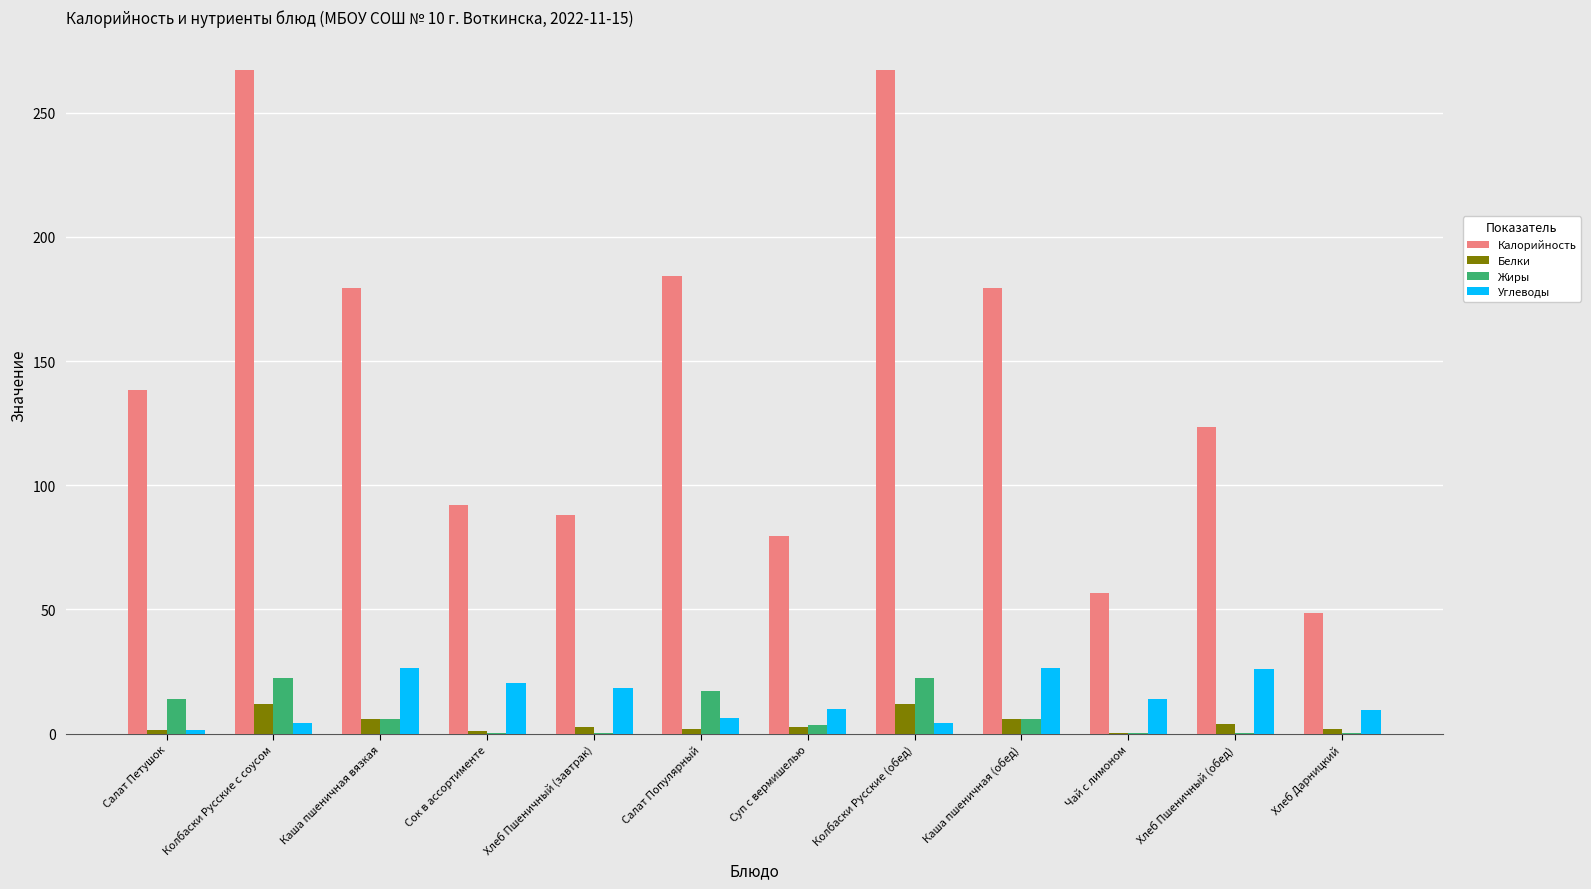

What is the spread (max minus min) of values at Сок в ассортименте?

91.8